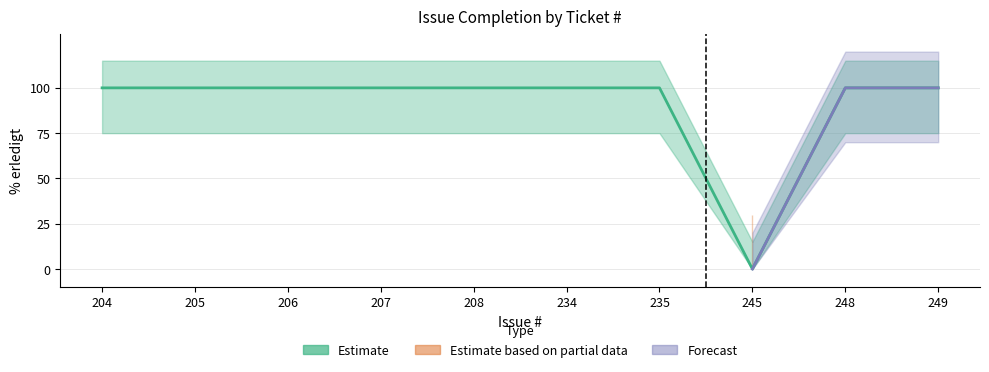

The chart shows a value of 100 at 205. True or false?

True